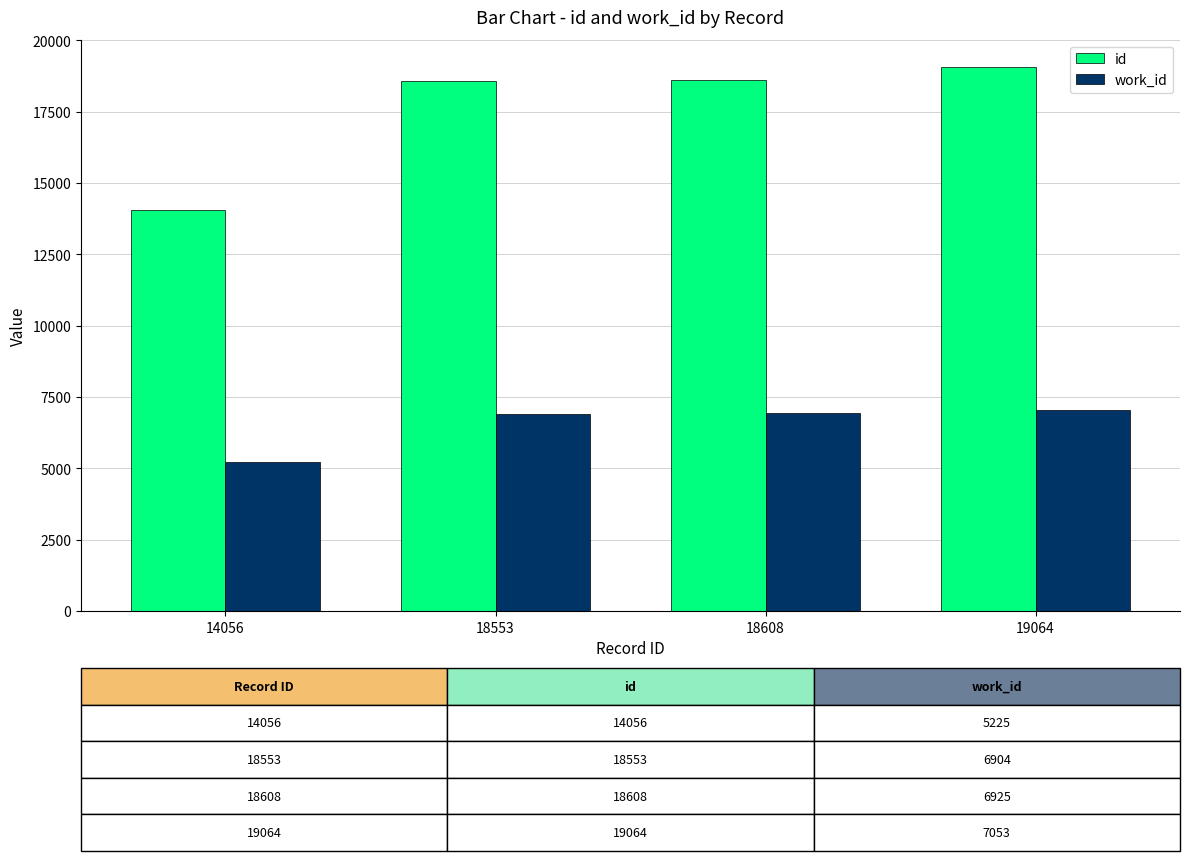

At how many categories does at least one series exceed 11091?

4